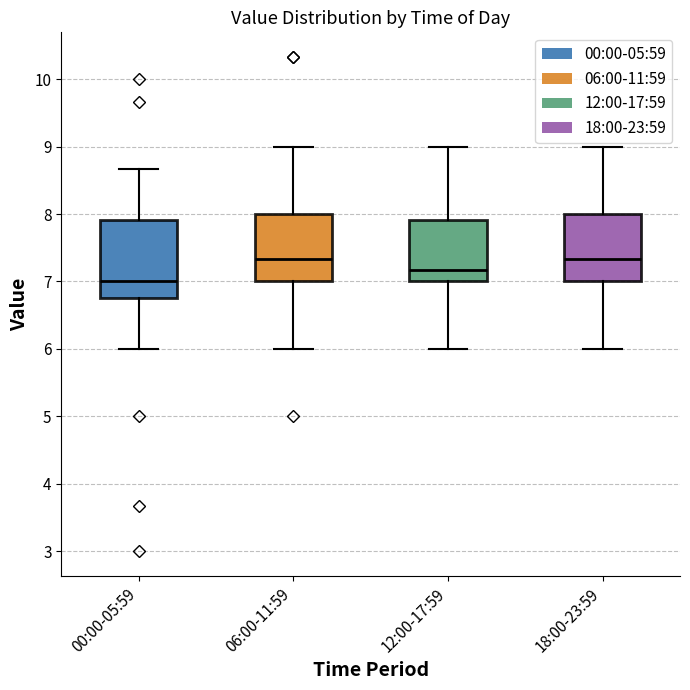

Reading left to right, read every box against the y-axis: the position of its median line, the range the box covers, and the ends of its whiskers. The values are not printed on the chart, so give them approximately, as read against the axis.

00:00-05:59: median 7.0, box 6.8 to 7.9, whiskers 6.0 to 8.7
06:00-11:59: median 7.3, box 7.0 to 8.0, whiskers 6.0 to 9.0
12:00-17:59: median 7.2, box 7.0 to 7.9, whiskers 6.0 to 9.0
18:00-23:59: median 7.3, box 7.0 to 8.0, whiskers 6.0 to 9.0